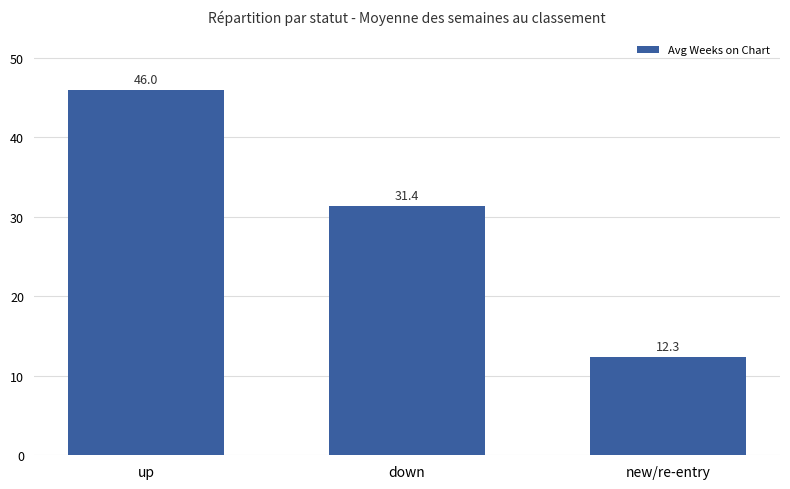

The value at up is 46.0. True or false?

True